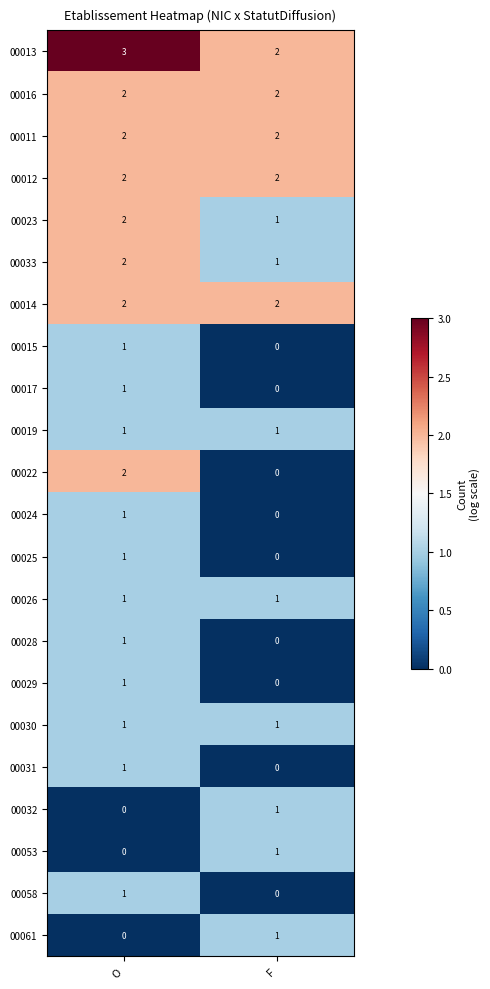

Rank the categories by 00017 value from lowest to highest.

F, O